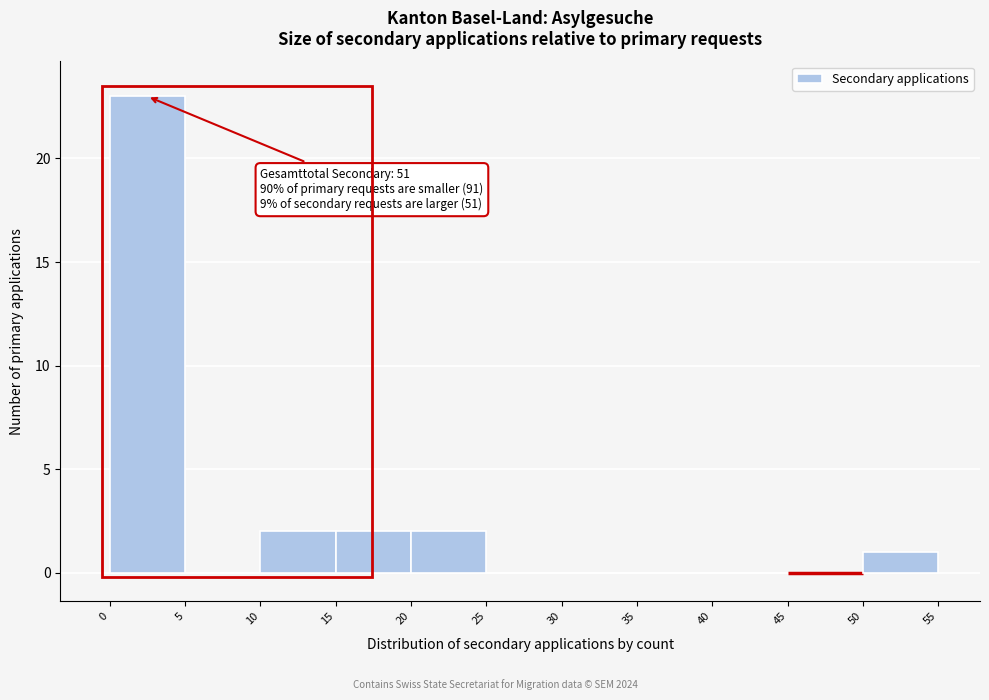

Which range on the x-axis has the tallest bar?

0 to 5